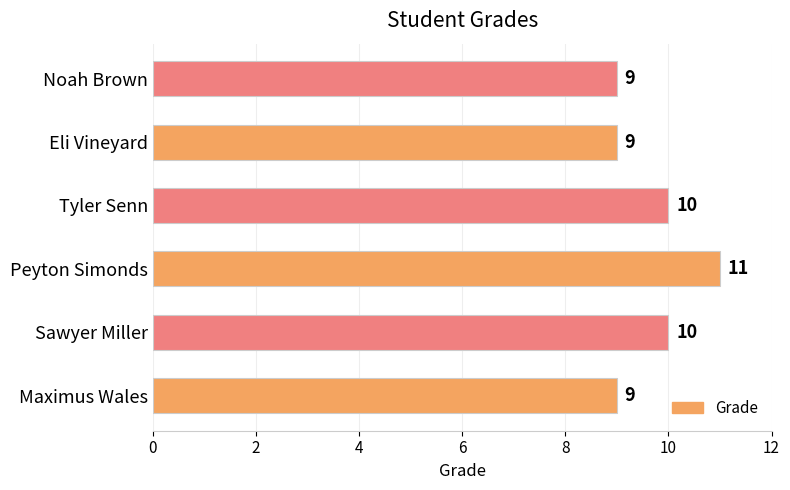

What is the minimum value shown in the chart?

9